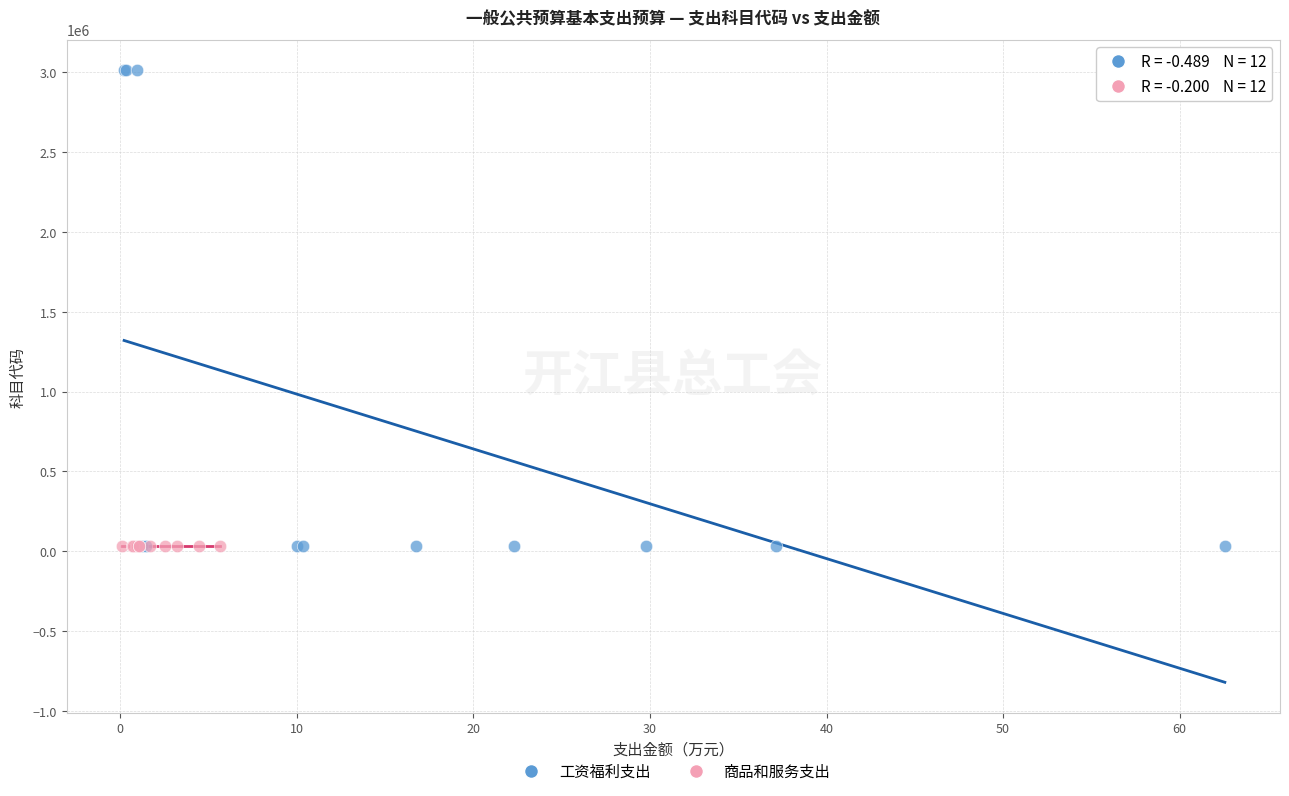

Which series contains the highest Y value?

工资福利支出